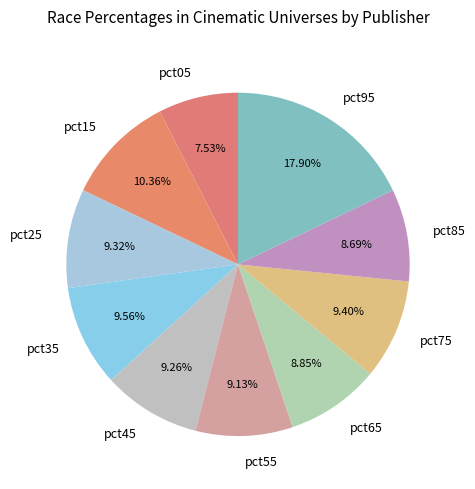

Does any single category account for the majority?

No